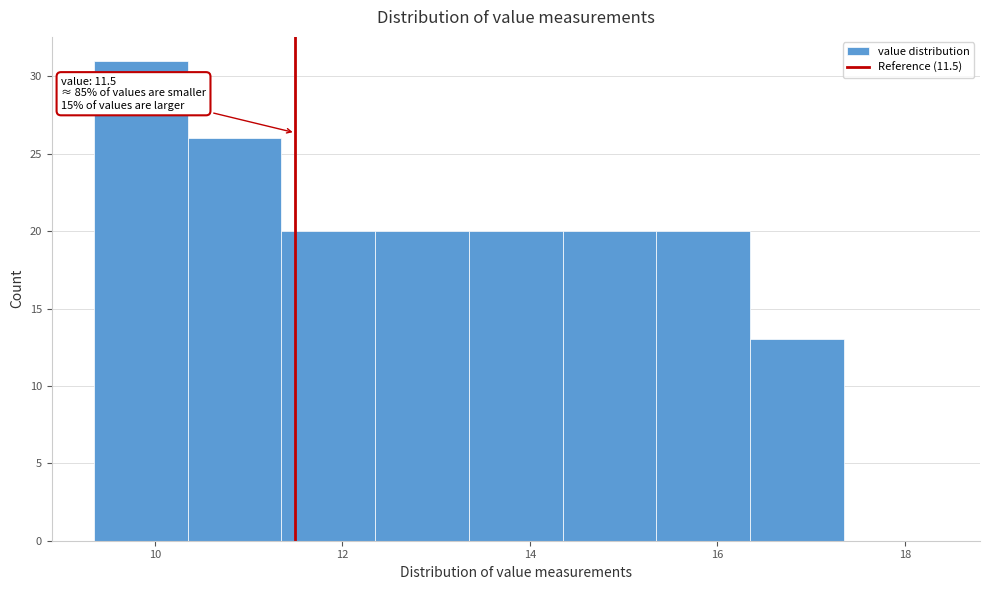

Which range on the x-axis has the tallest bar?

9.35 to 10.35